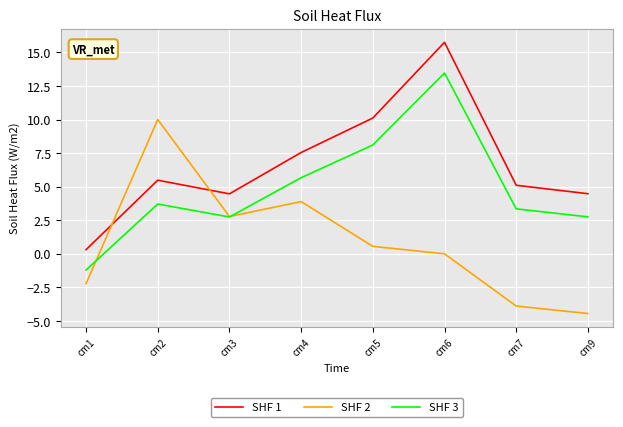

In SHF 2, how many points are higher than both neighbors (excluding endpoints)?

2